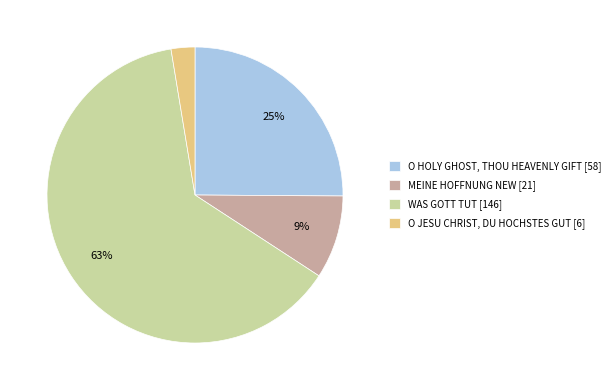

Approximately how many times larger is the value at O HOLY GHOST, THOU HEAVENLY GIFT compared to WAS GOTT TUT?

0.4